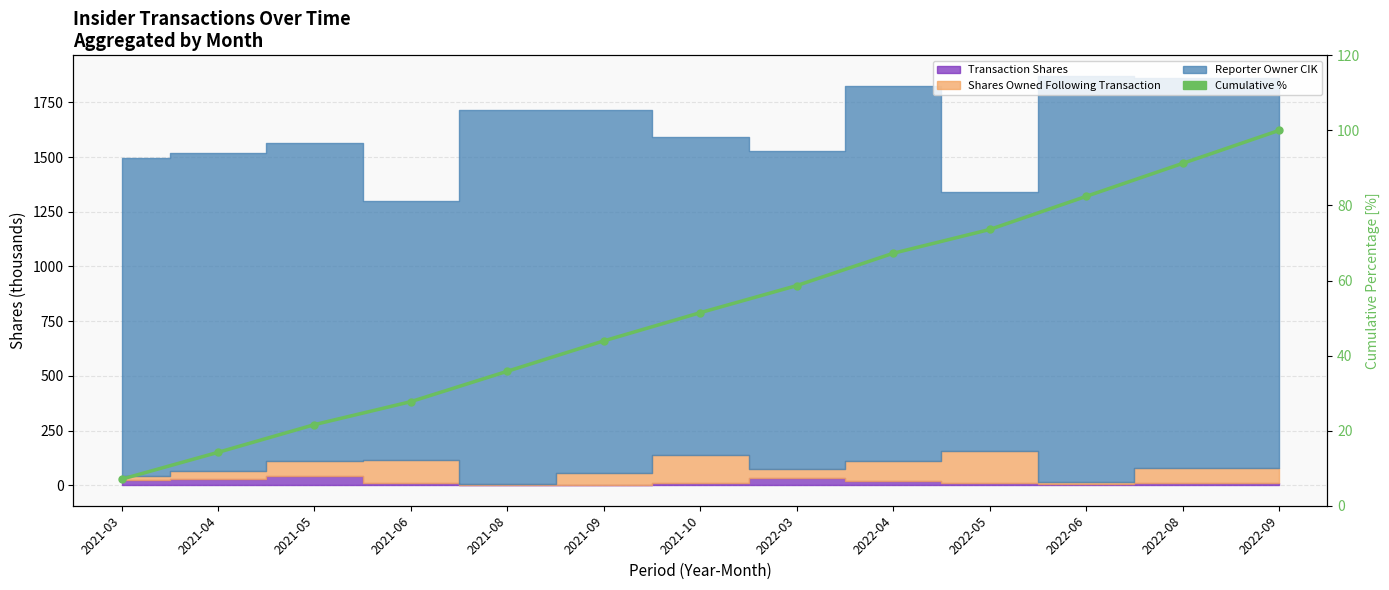

Reading left to right, what are all the values shown in this chart?

7.1	14.2	21.6	27.7	35.8	43.9	51.4	58.7	67.3	73.6	82.4	91.2	100.0